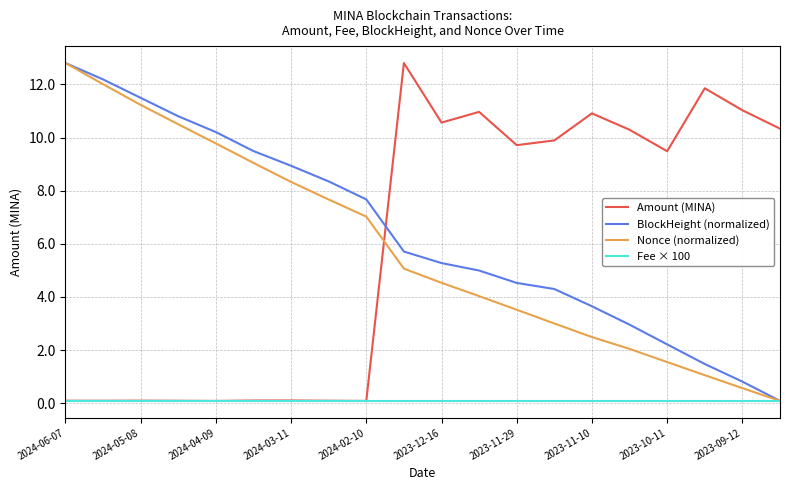

How many lines are shown in the chart?

4